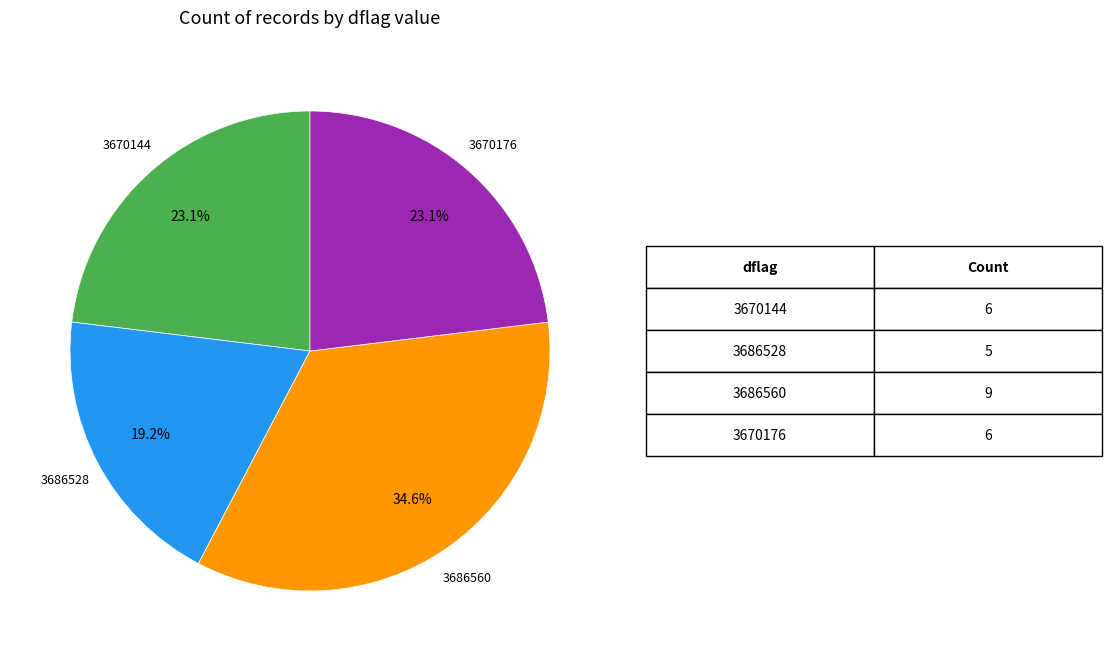

Is there any slice that represents more than half of the pie?

No